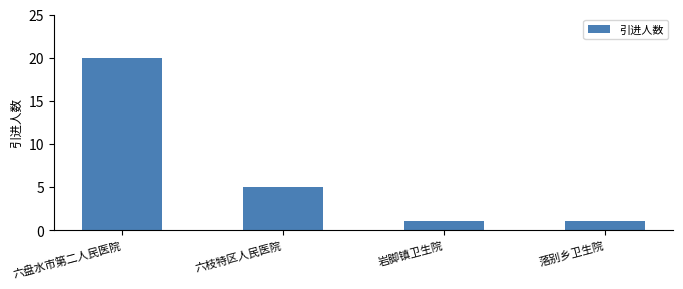

What is the label of the 2nd bar from the left?

六枝特区人民医院